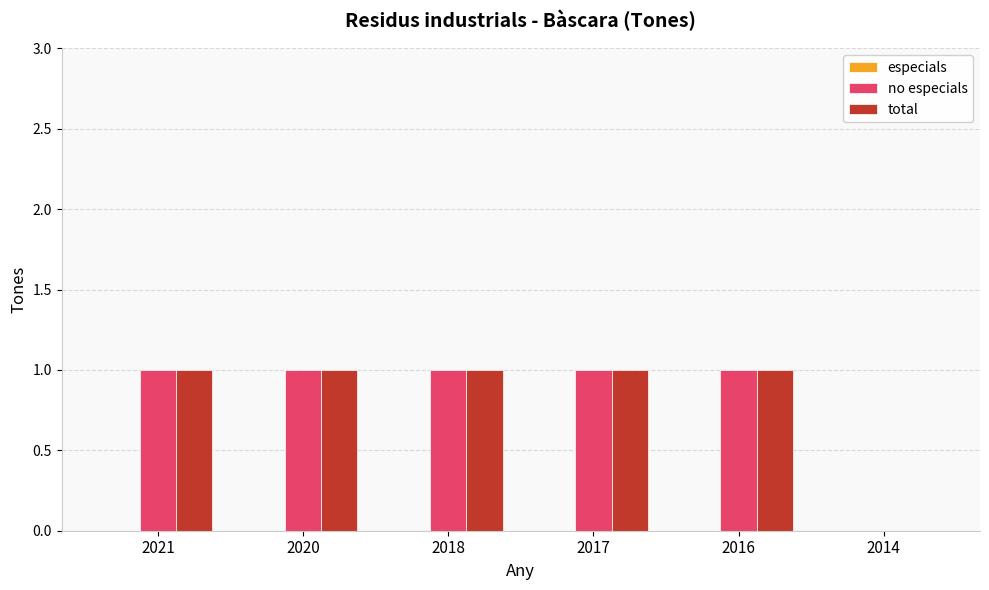

The value of total at 2017 is 1. True or false?

True